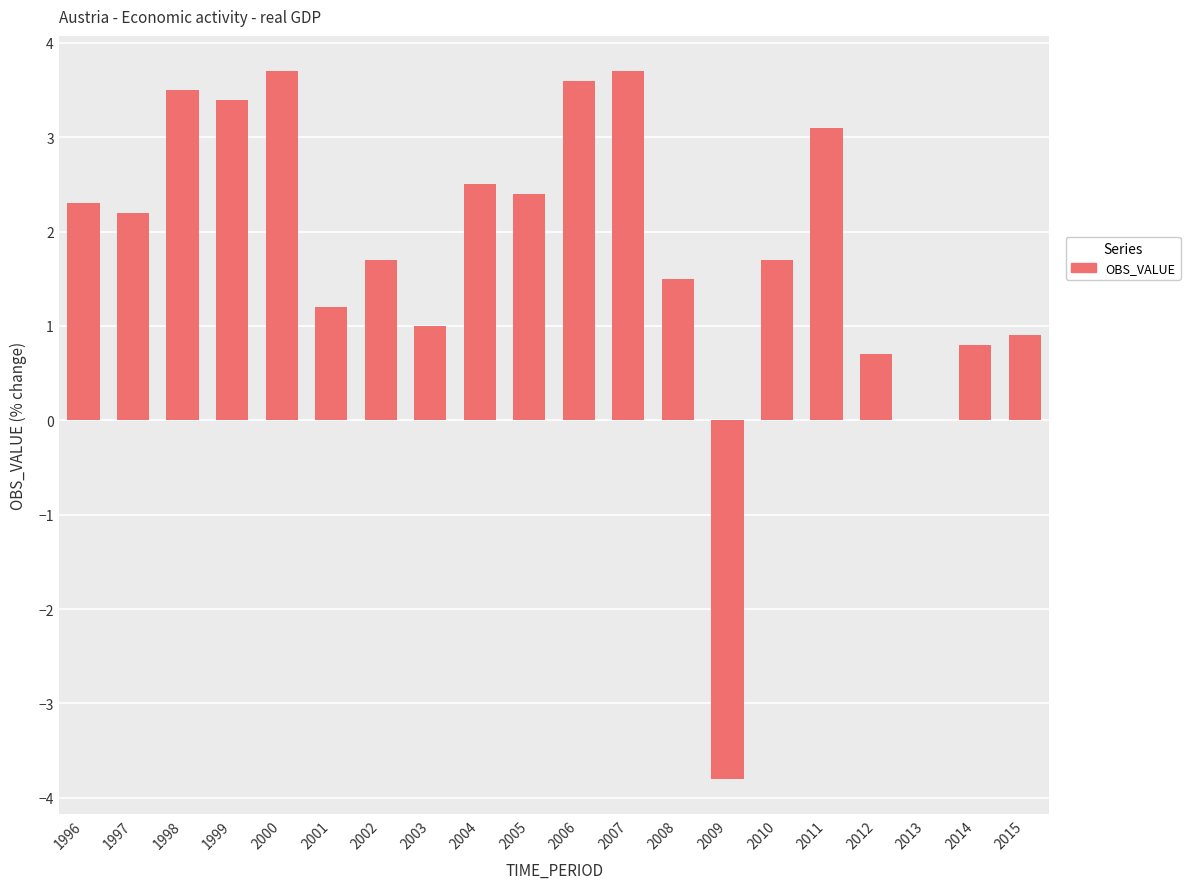

Reading left to right, what are all the values shown in this chart?

1996=2.3	1997=2.2	1998=3.5	1999=3.4	2000=3.7	2001=1.2	2002=1.7	2003=1.0	2004=2.5	2005=2.4	2006=3.6	2007=3.7	2008=1.5	2009=-3.8	2010=1.7	2011=3.1	2012=0.7	2013=0.0	2014=0.8	2015=0.9